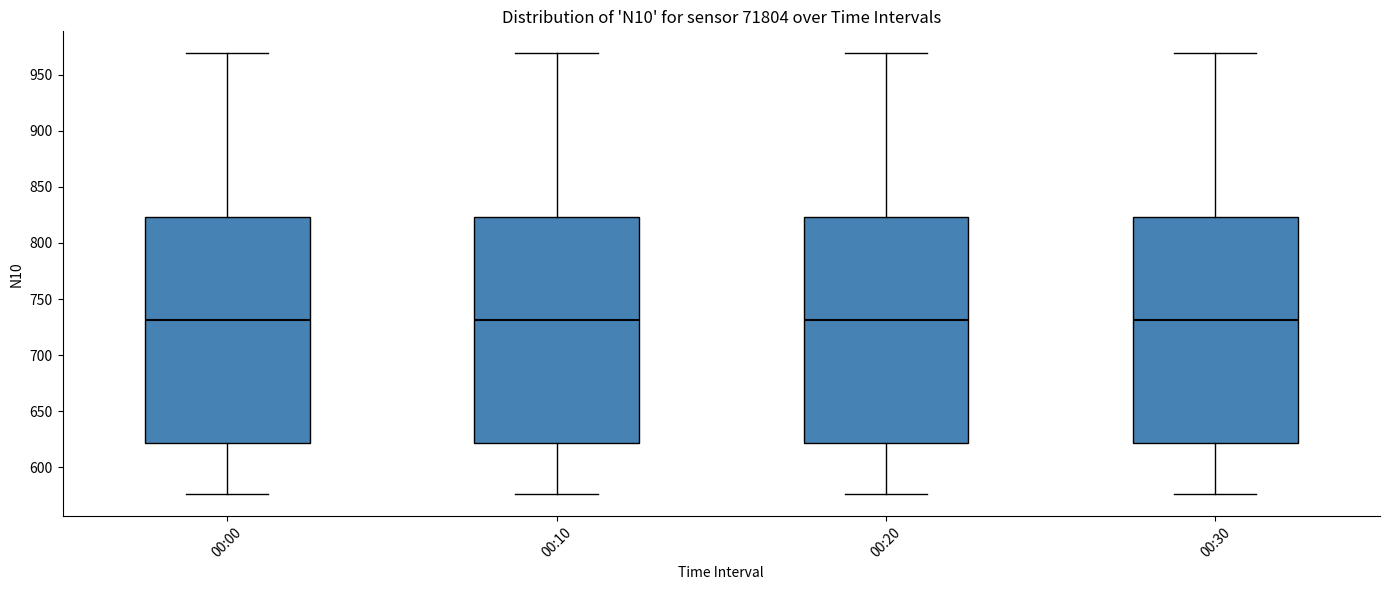

Reading left to right, read every box against the y-axis: the position of its median line, the range the box covers, and the ends of its whiskers. The values are not printed on the chart, so give them approximately, as read against the axis.

00:00: median 730, box 620 to 825, whiskers 575 to 970
00:10: median 730, box 620 to 825, whiskers 575 to 970
00:20: median 730, box 620 to 825, whiskers 575 to 970
00:30: median 730, box 620 to 825, whiskers 575 to 970